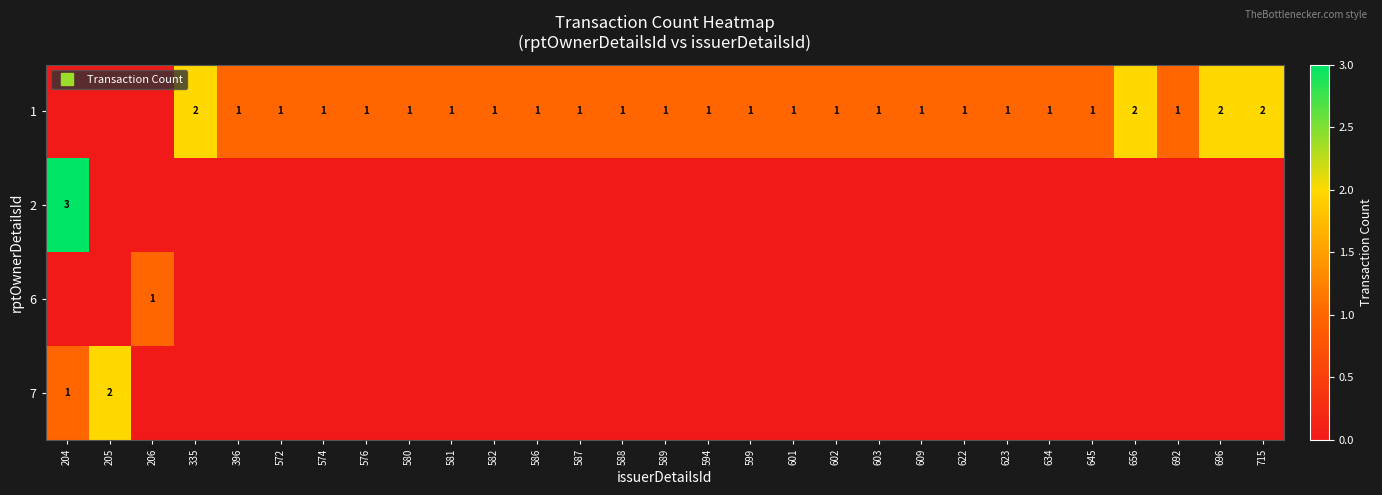

At which category is the sum across all series the highest?

204